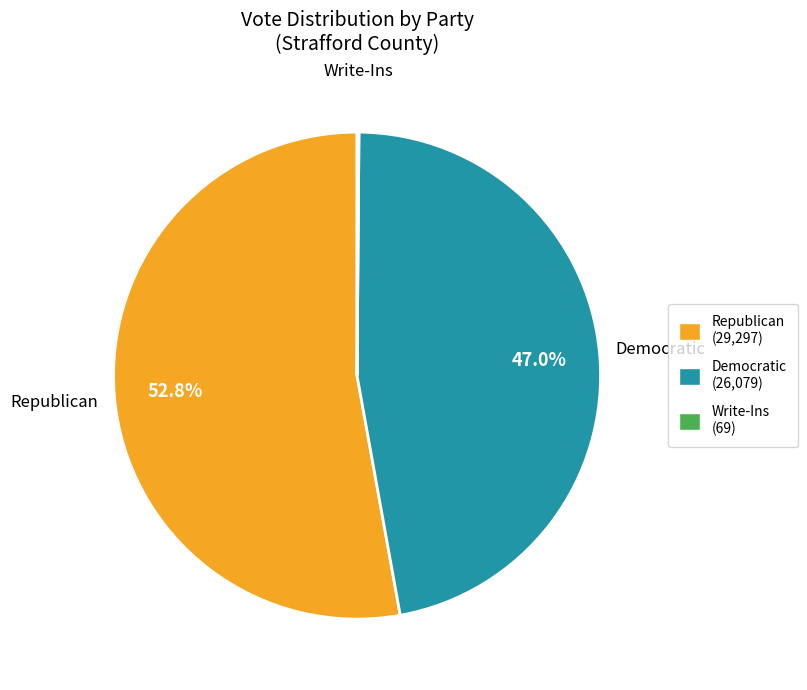

To the nearest percent, what is the average slice percentage?

33%